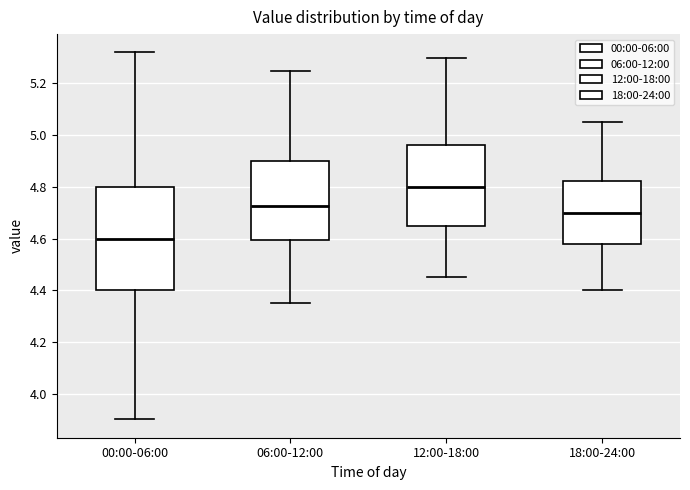

Comparing the boxes themselves (not the whiskers), which one is the tallest?

00:00-06:00